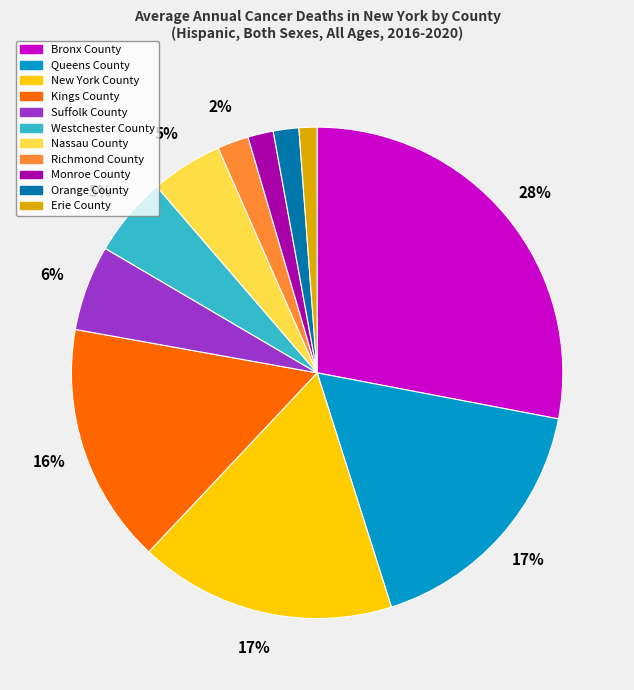

Count the number of slices in the pie.

11